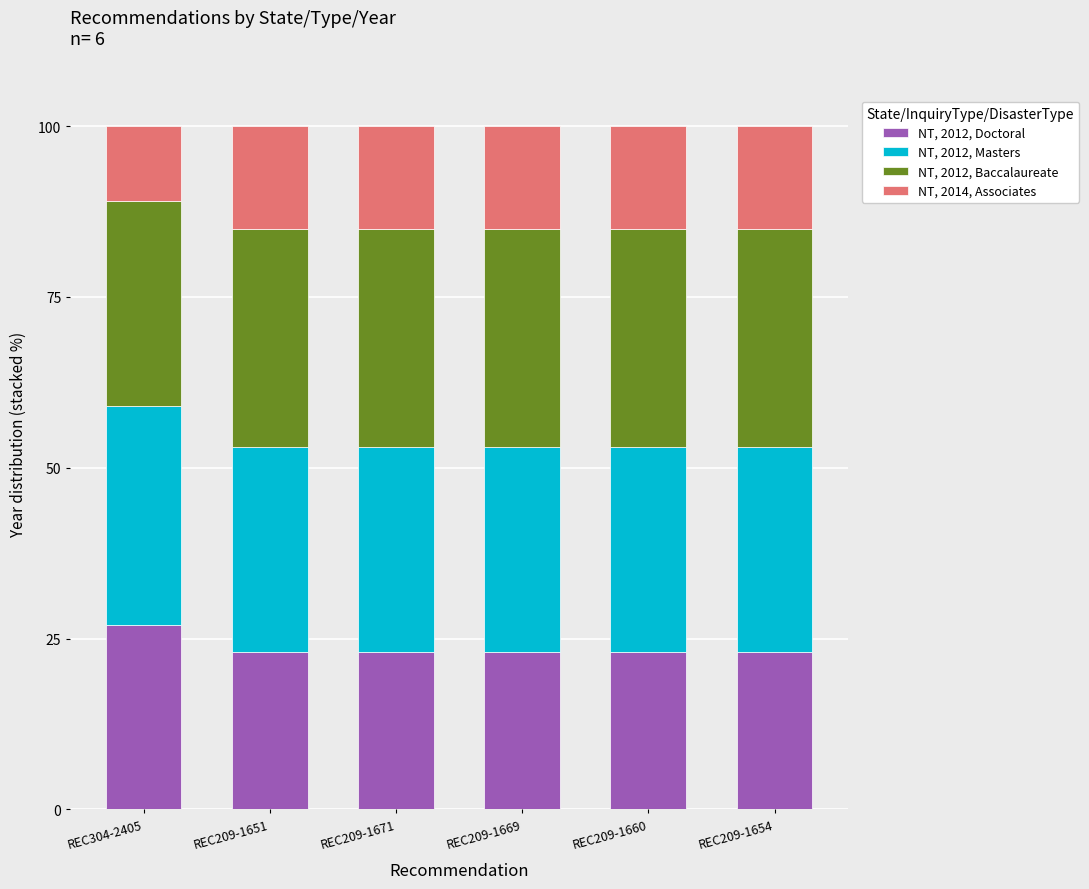

What is the total value across all series at REC209-1669?

100